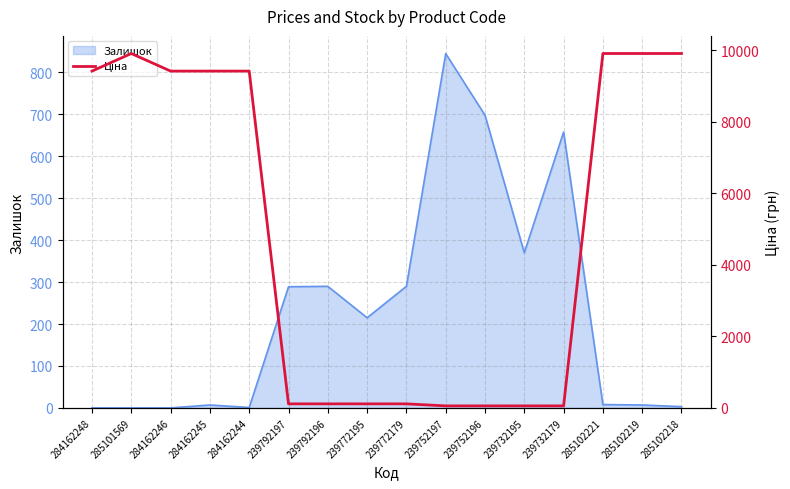

Is it true that Залишок equals 0 at 285101569?

True